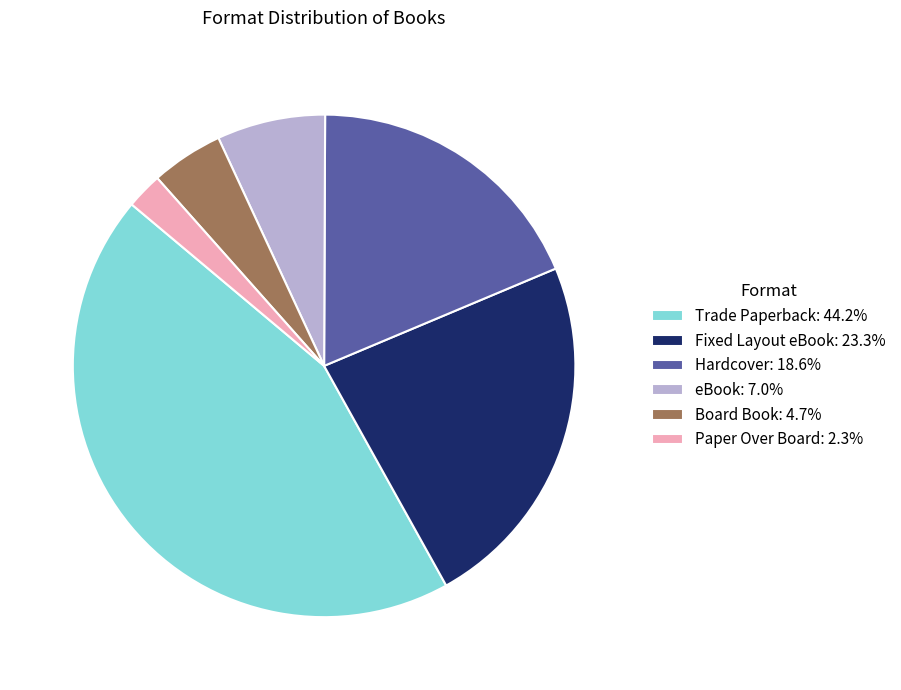

Do Hardcover: 18.6% and Fixed Layout eBook: 23.3% together represent more than half of the pie?

No